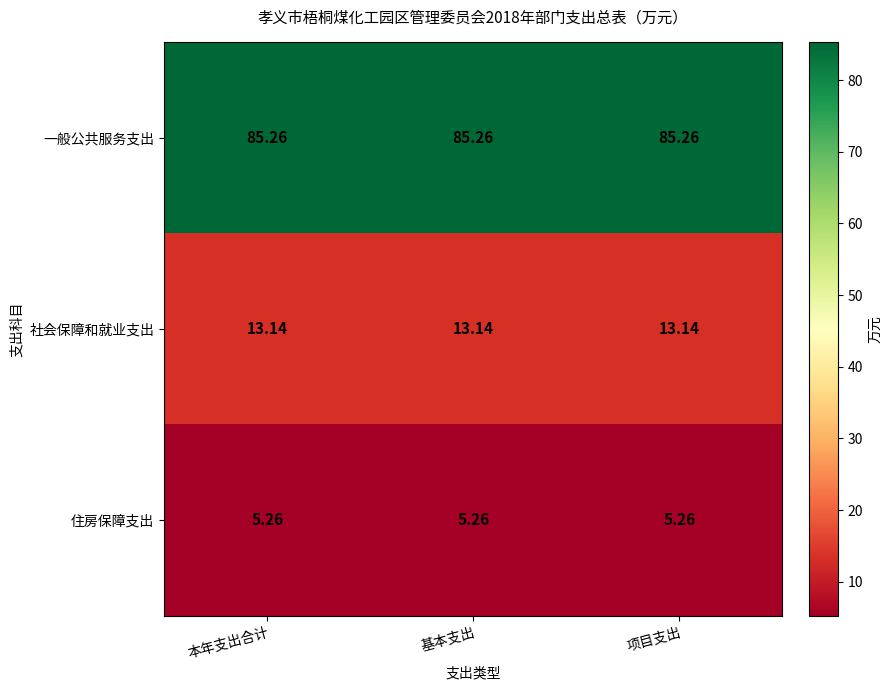

What is the smallest value displayed?

5.3